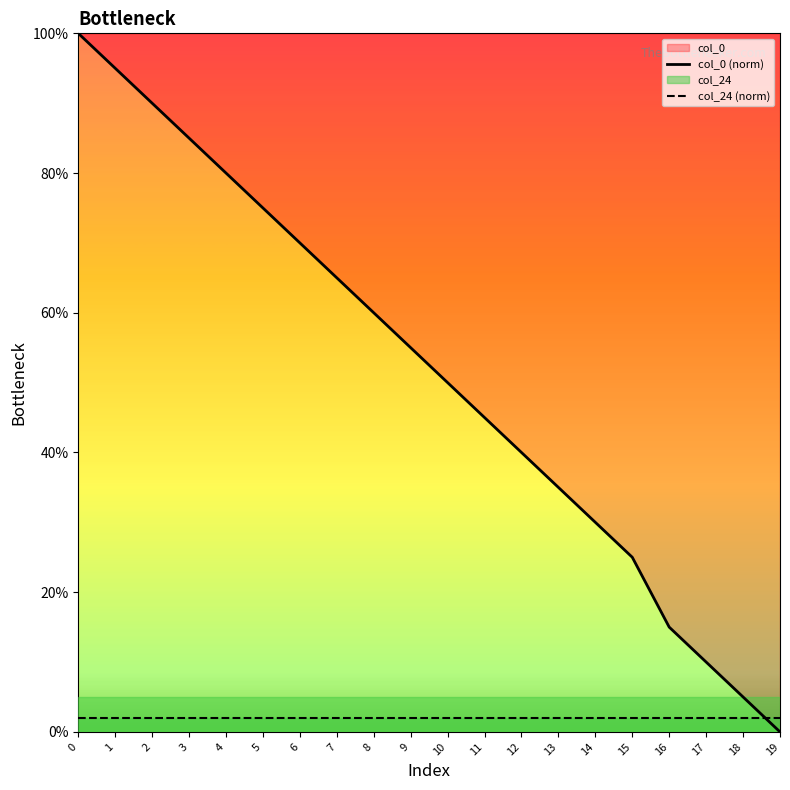

Rank the categories by col_0 (norm) value from highest to lowest.

0, 1, 2, 3, 4, 5, 6, 7, 8, 9, 10, 11, 12, 13, 14, 15, 16, 17, 18, 19